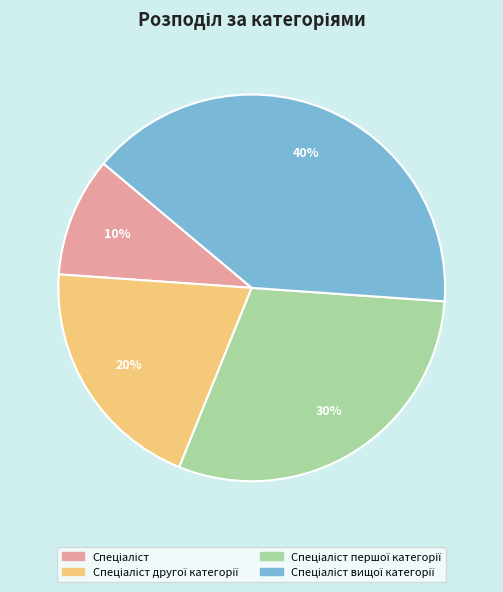

To the nearest percent, what is the difference between the largest and smallest slice percentages?

30%